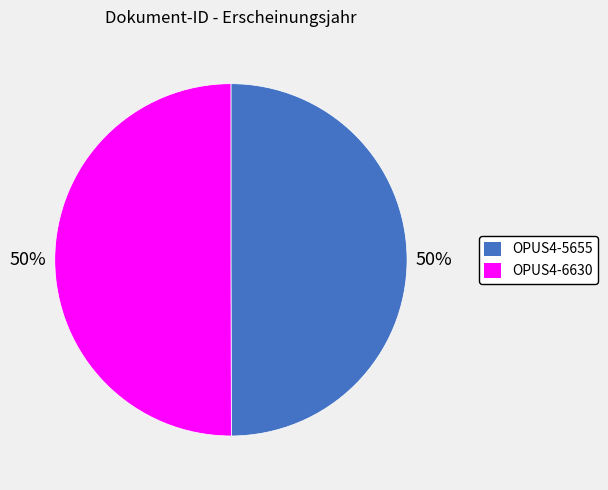

Is it true that OPUS4-5655 is 56% of the pie?

False